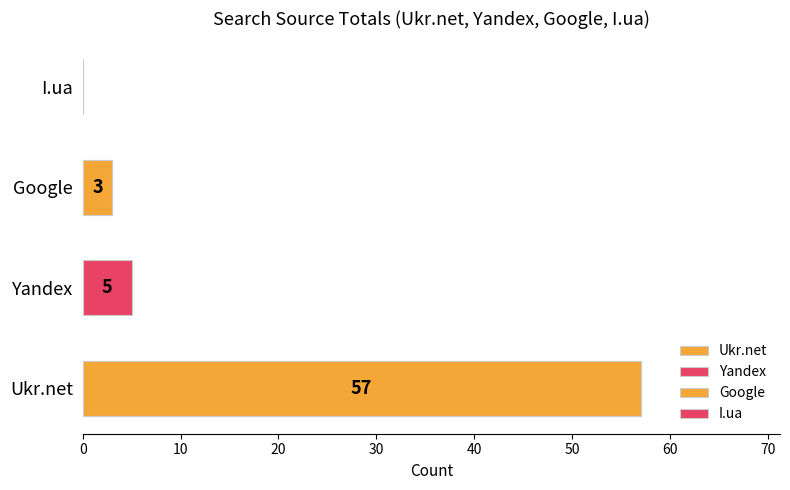

Is it true that I.ua equals 0 at 2013-03?

True